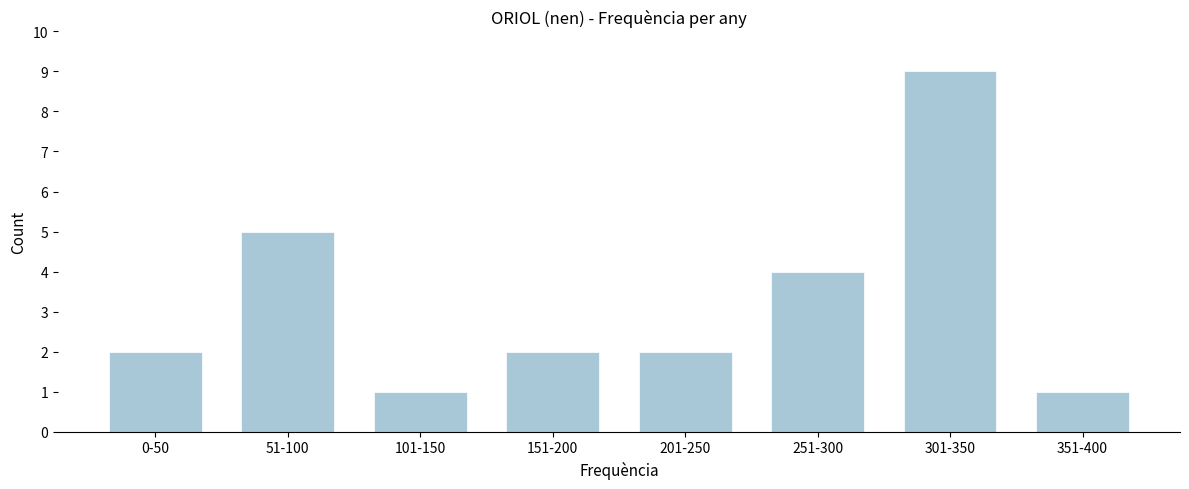

Reading left to right, transcribe all the data shown in this chart.

2	5	1	2	2	4	9	1